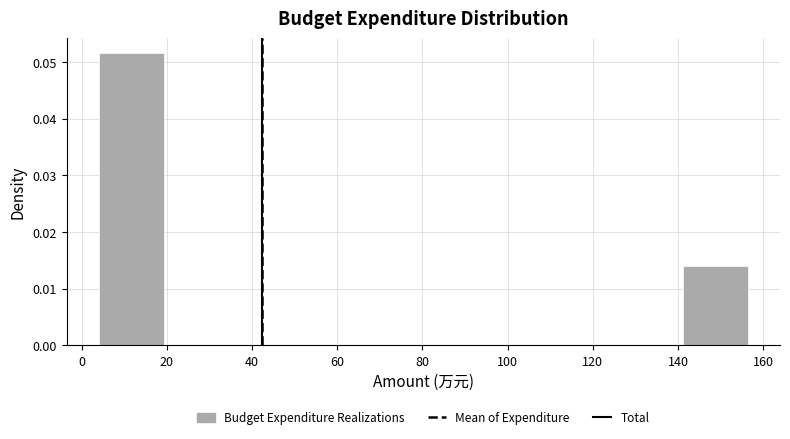

Reading left to right, list every bar in this chart as the range it spans on the x-axis followed by its height. Neither the bar edges nor the heights are printed on the chart, so give them approximately, as read against the axes.

4 to 20: 0.052
20 to 34: 0
34 to 50: 0
50 to 64: 0
64 to 80: 0
80 to 96: 0
96 to 110: 0
110 to 126: 0
126 to 142: 0
142 to 156: 0.014